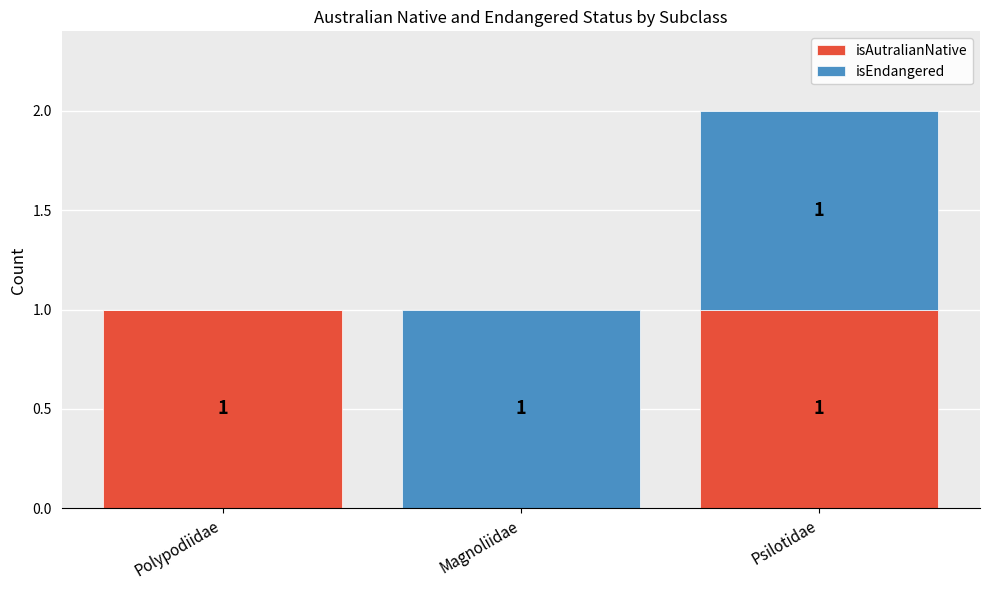

How many positive values does the isAutralianNative series have?

2